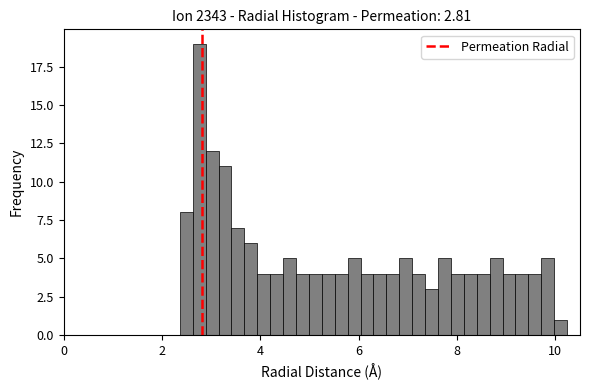

Read against the x-axis, roughly where is the centre of the tallest bar?

2.8